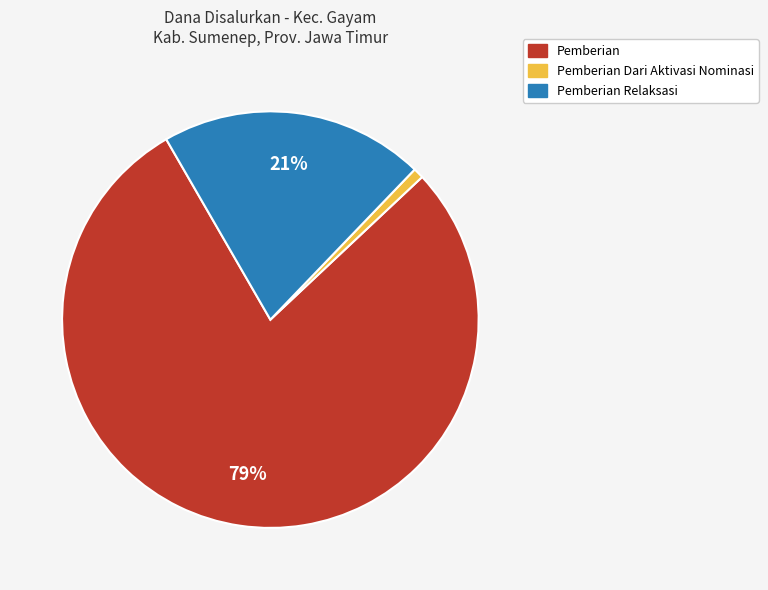

To the nearest percent, what is the average slice percentage?

33%